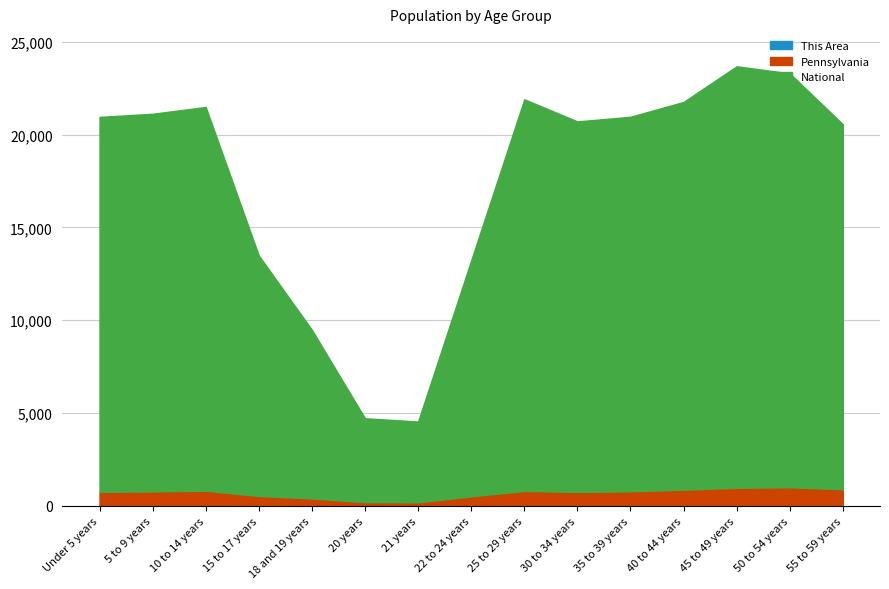

What are all the series names shown in the legend?

This Area, Pennsylvania, National